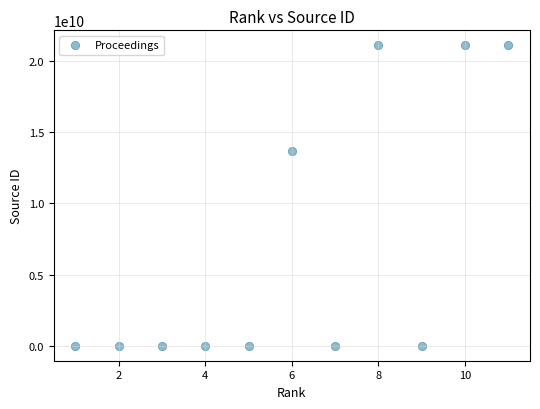

What is the range of X values (max minus min)?

10